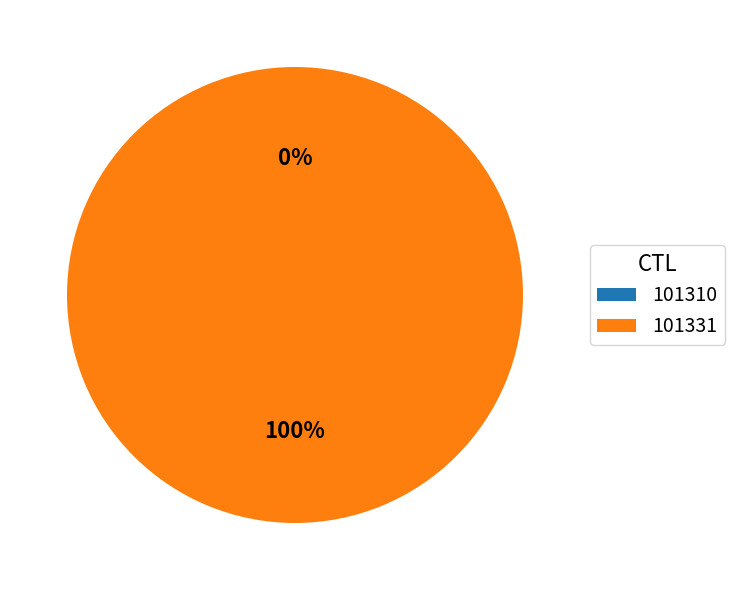

Which has a higher value, 101310 or 101331?

101331